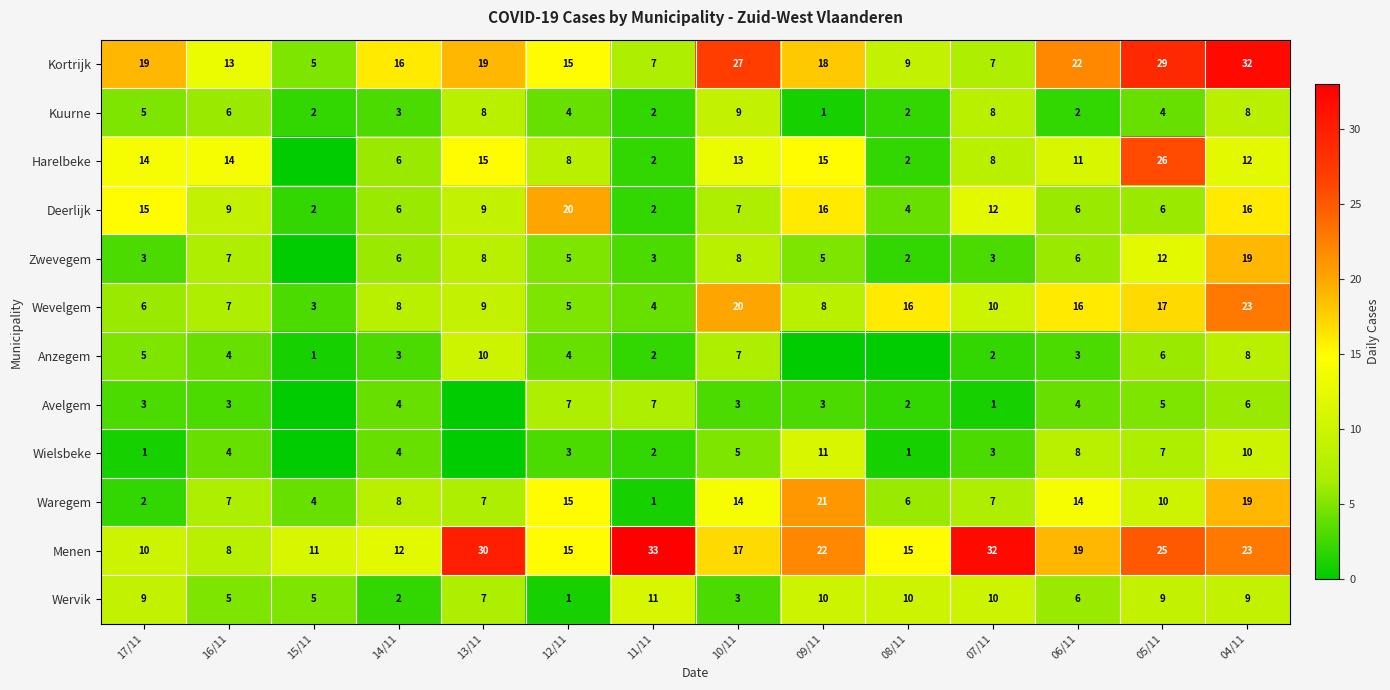

What is the total value across all series at 10/11?

133